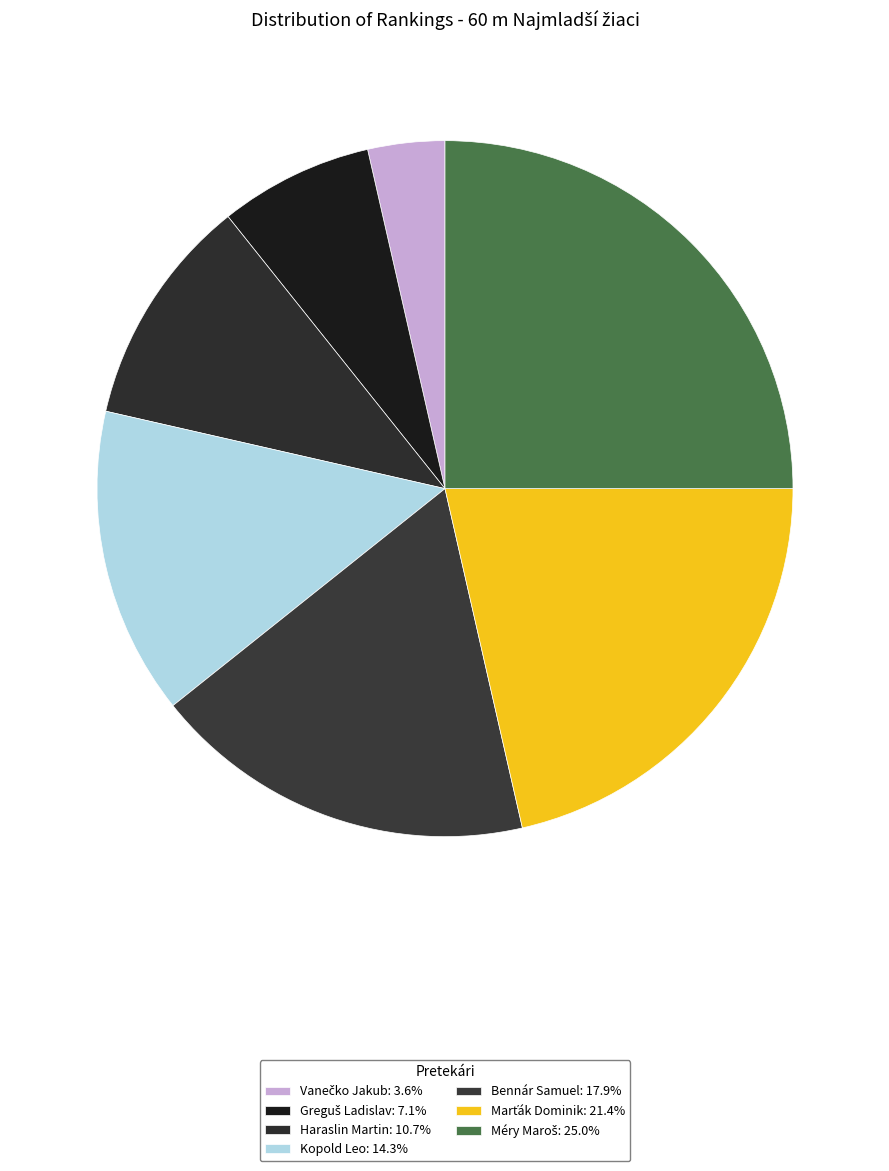

How many slices are in this pie chart?

7